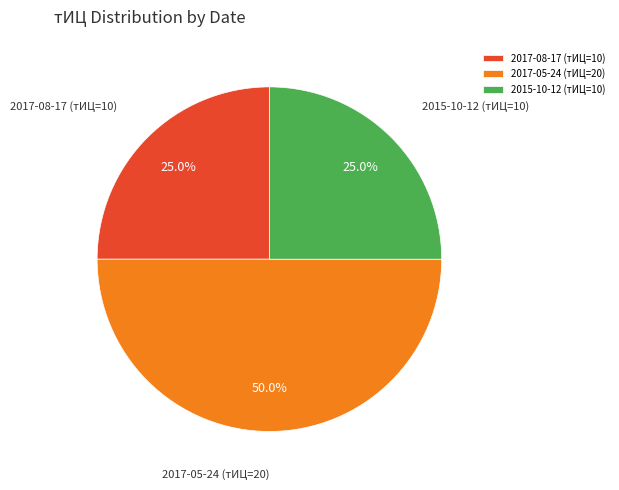

To the nearest percent, what is the combined percentage of 2017-08-17 (тИЦ=10) and 2015-10-12 (тИЦ=10)?

50%